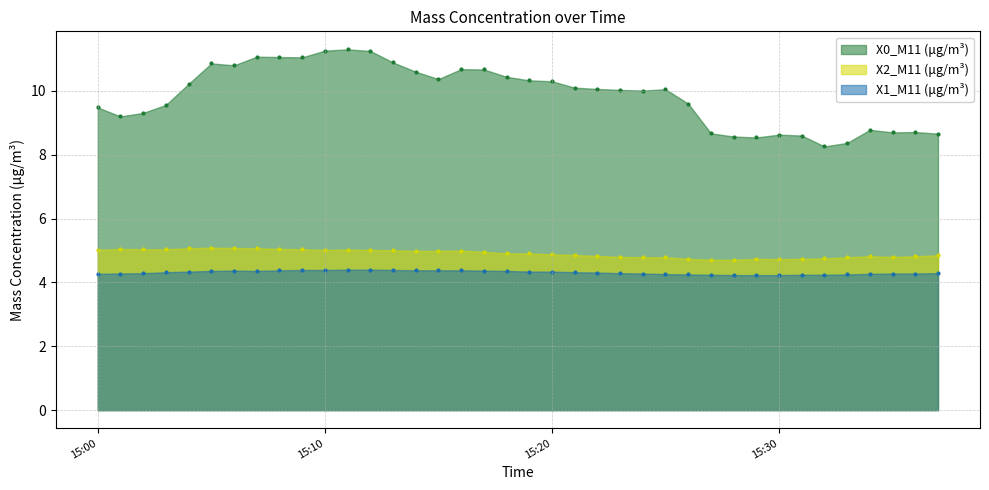

Which series has the largest total across all categories?

X0_M11 (μg/m³)